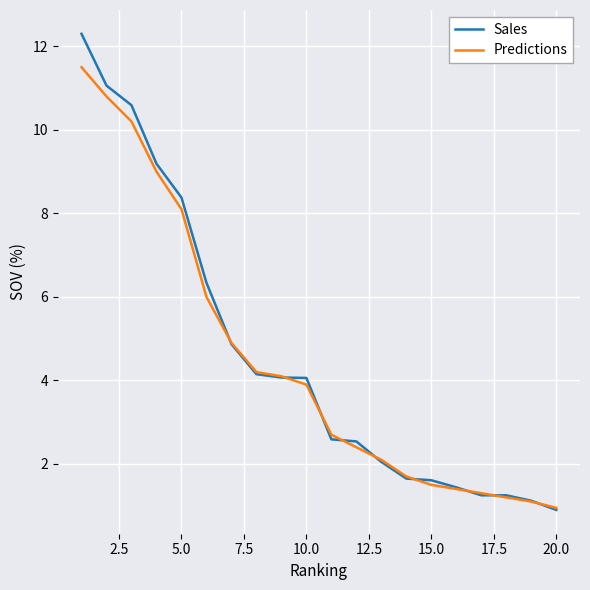

Which series has the widest spread of values?

Sales